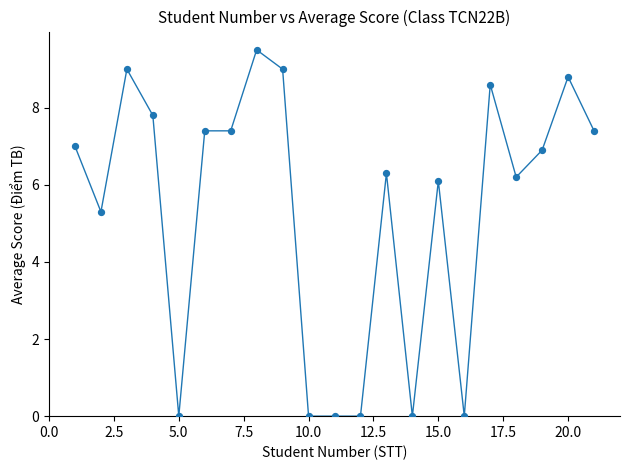

What is the difference between the maximum and minimum values?

9.5